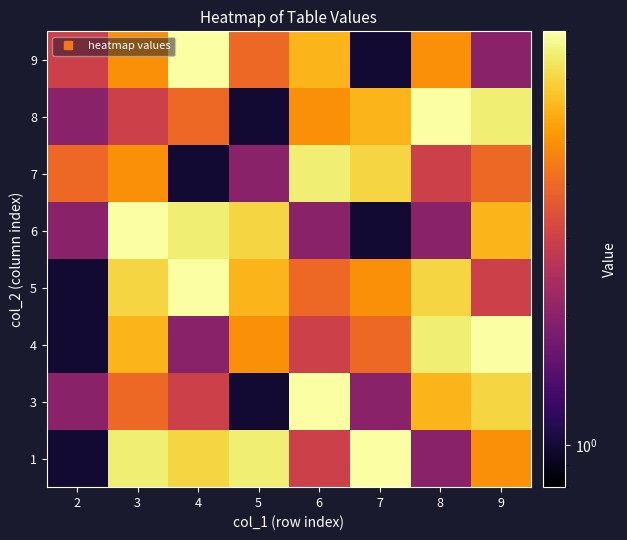

List the series in order of their peak value, lowest first.

7, 1, 3, 4, 5, 6, 8, 9